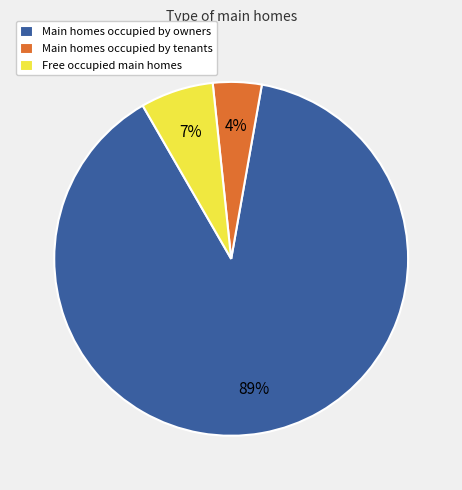

Which category has the biggest portion of the pie?

Main homes occupied by owners